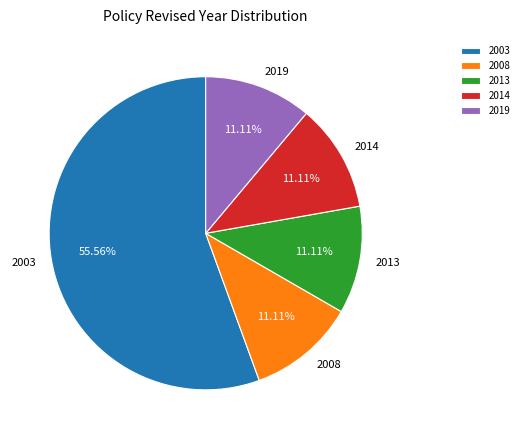

Combined, do 2008 and 2014 account for over 50%?

No